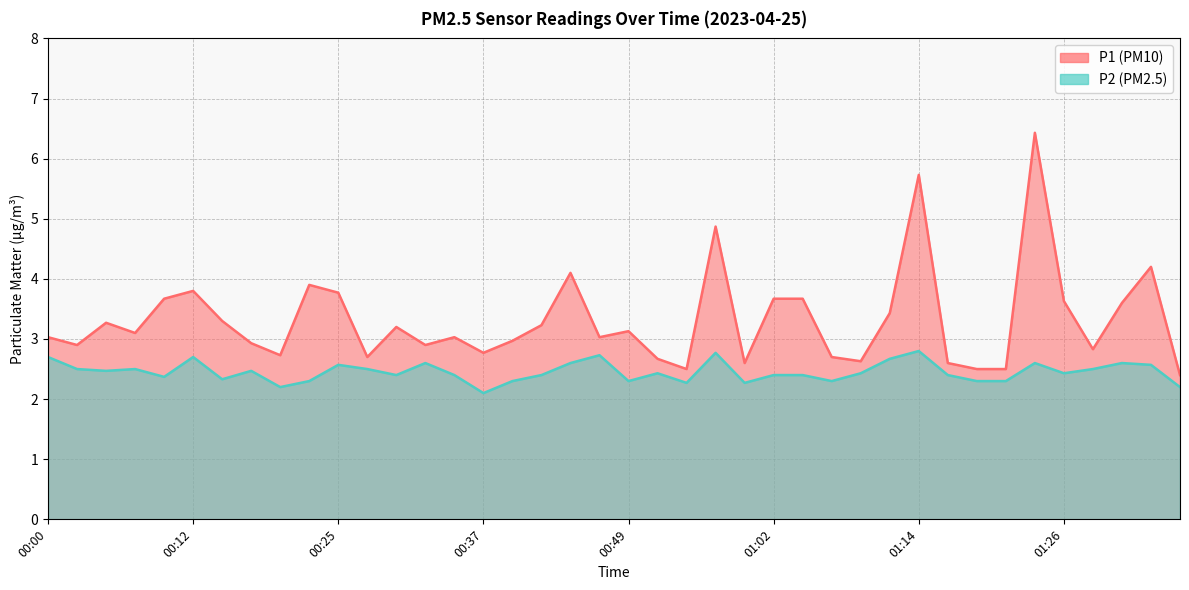

What is the maximum value shown in the chart?

6.4